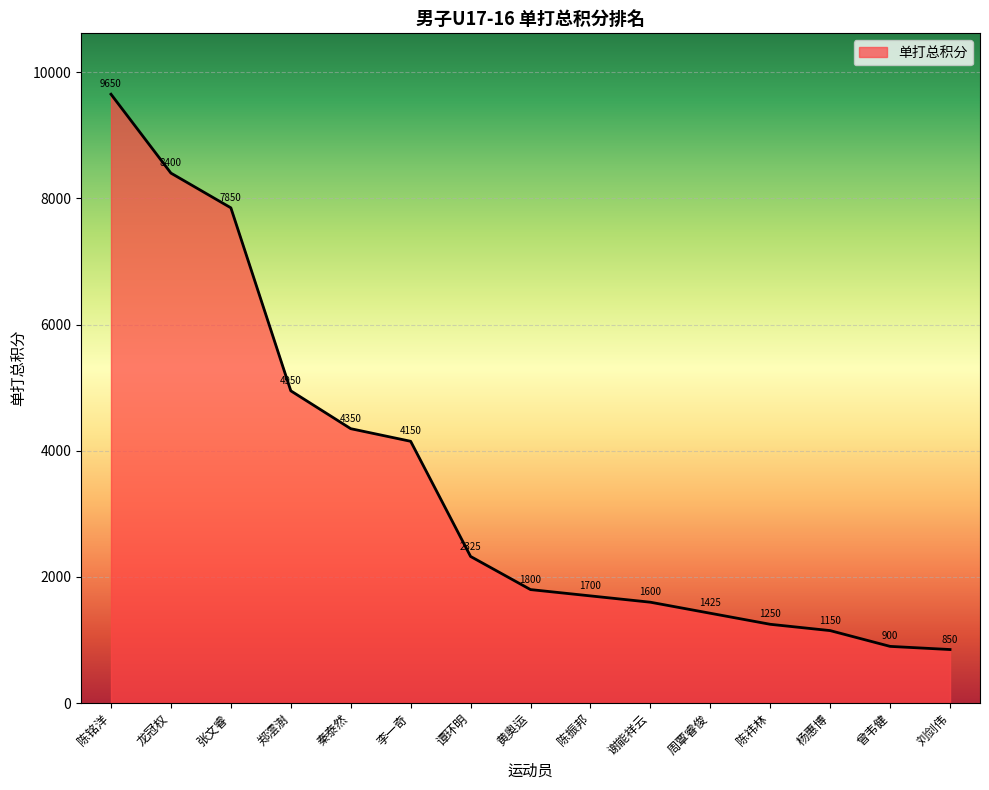

What position from the left is 杨惠博?

13